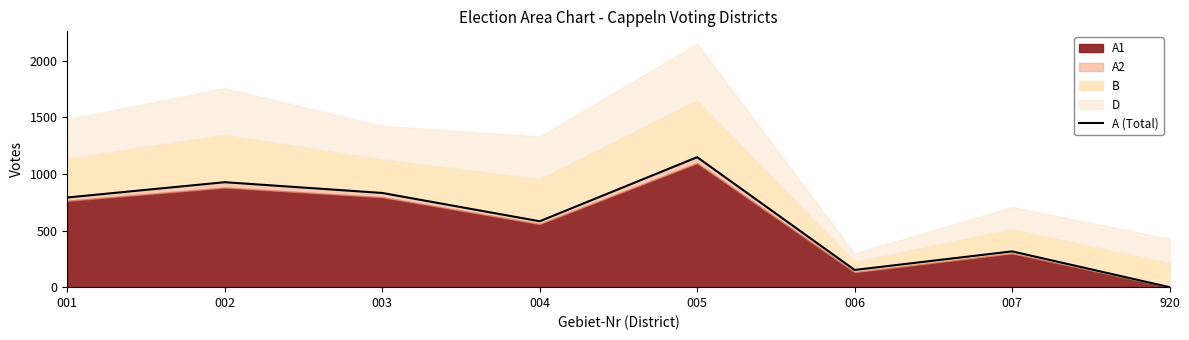

What is the greatest value displayed?

1148